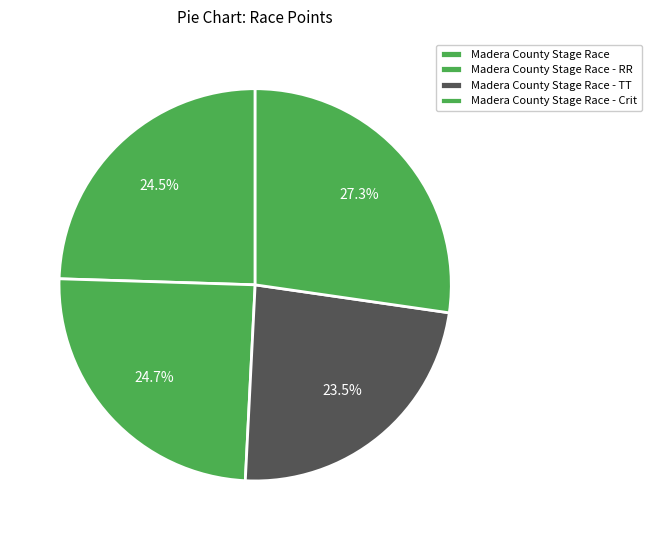

To the nearest percent, what is the average slice percentage?

25%